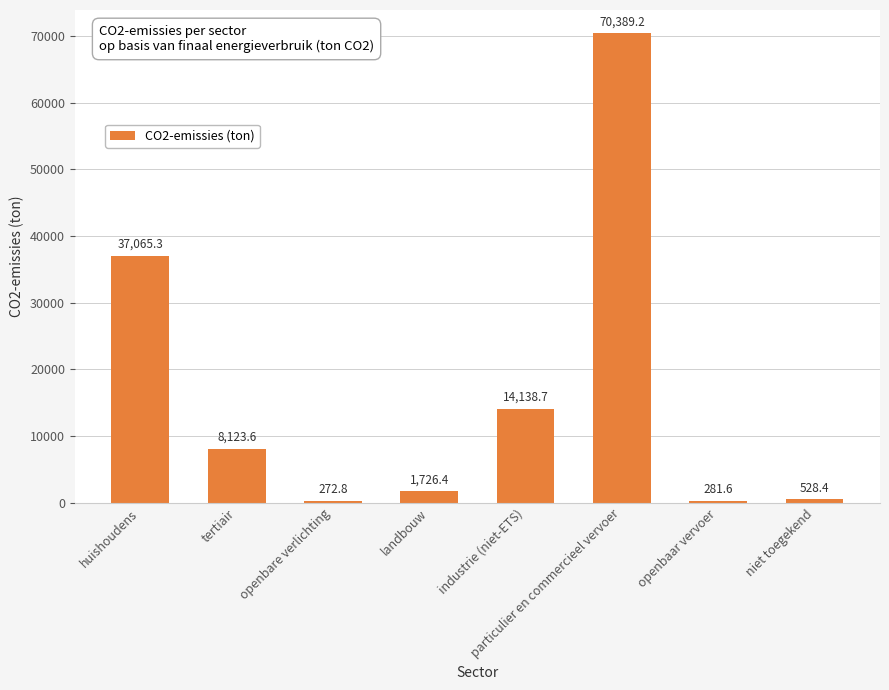

At which label does the data first exceed 8123?

huishoudens